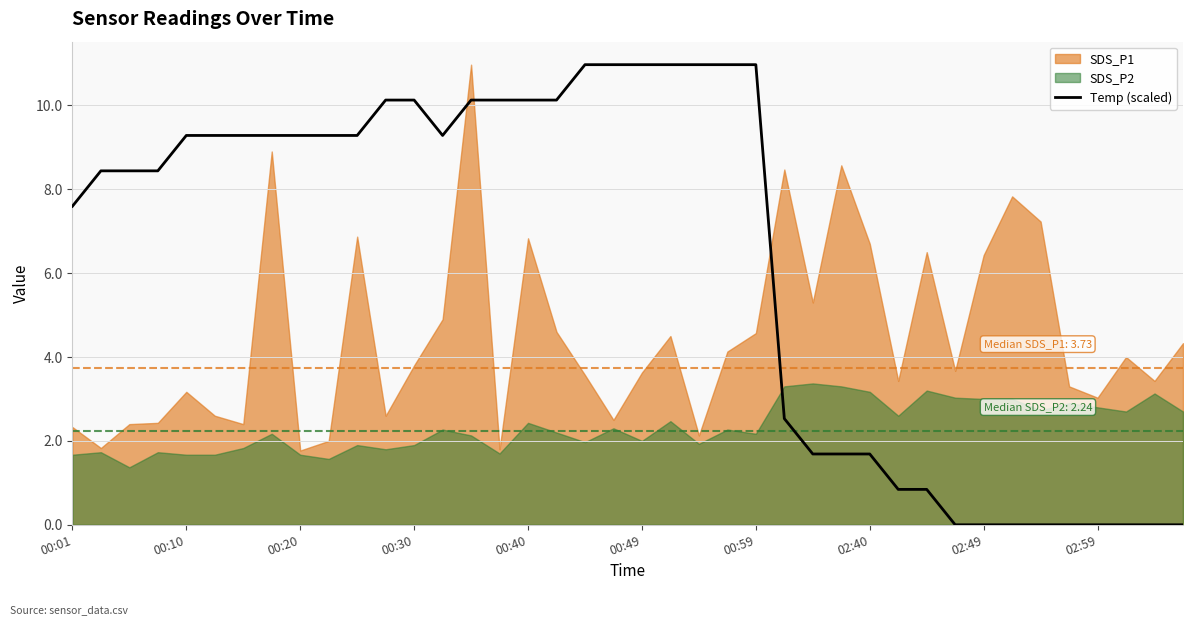

What is the maximum value for Temp (scaled)?

11.0